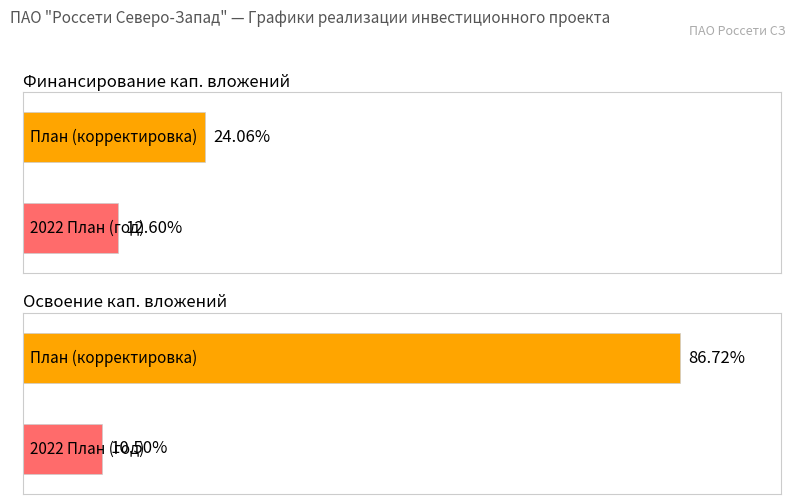

True or false: Финансирование капитальных вложений has a value of 12595200 at 2022 План.

True